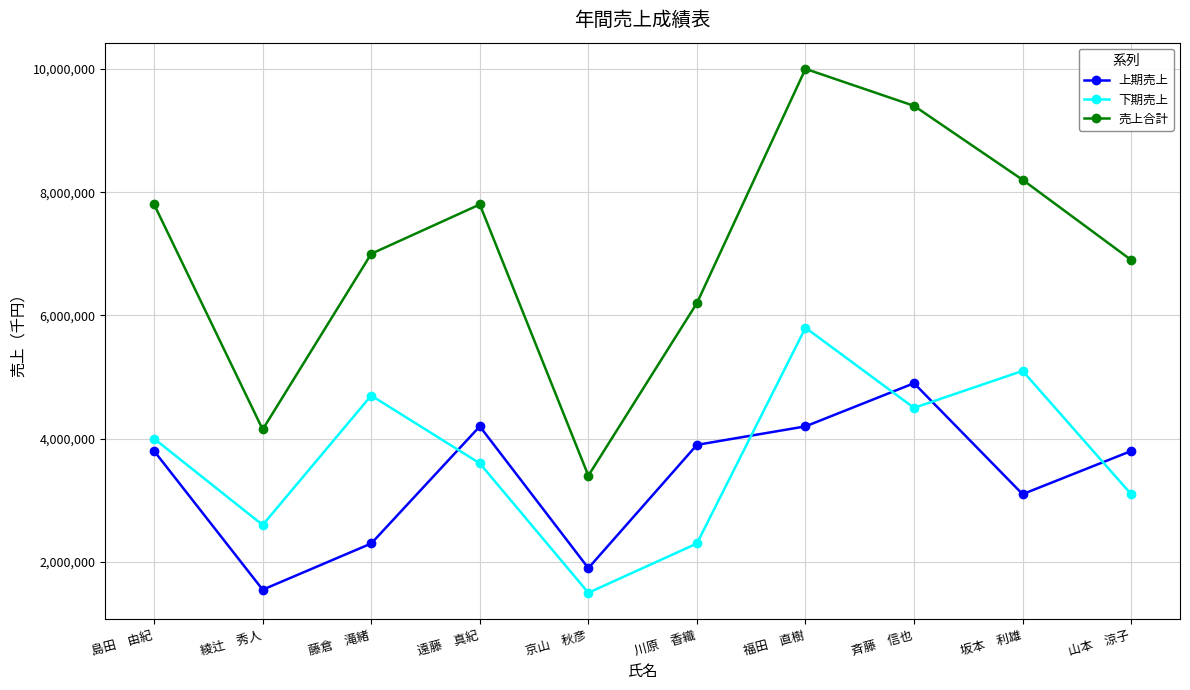

Which series changed the most between 藤倉　滝緒 and 坂本　利雄?

売上合計